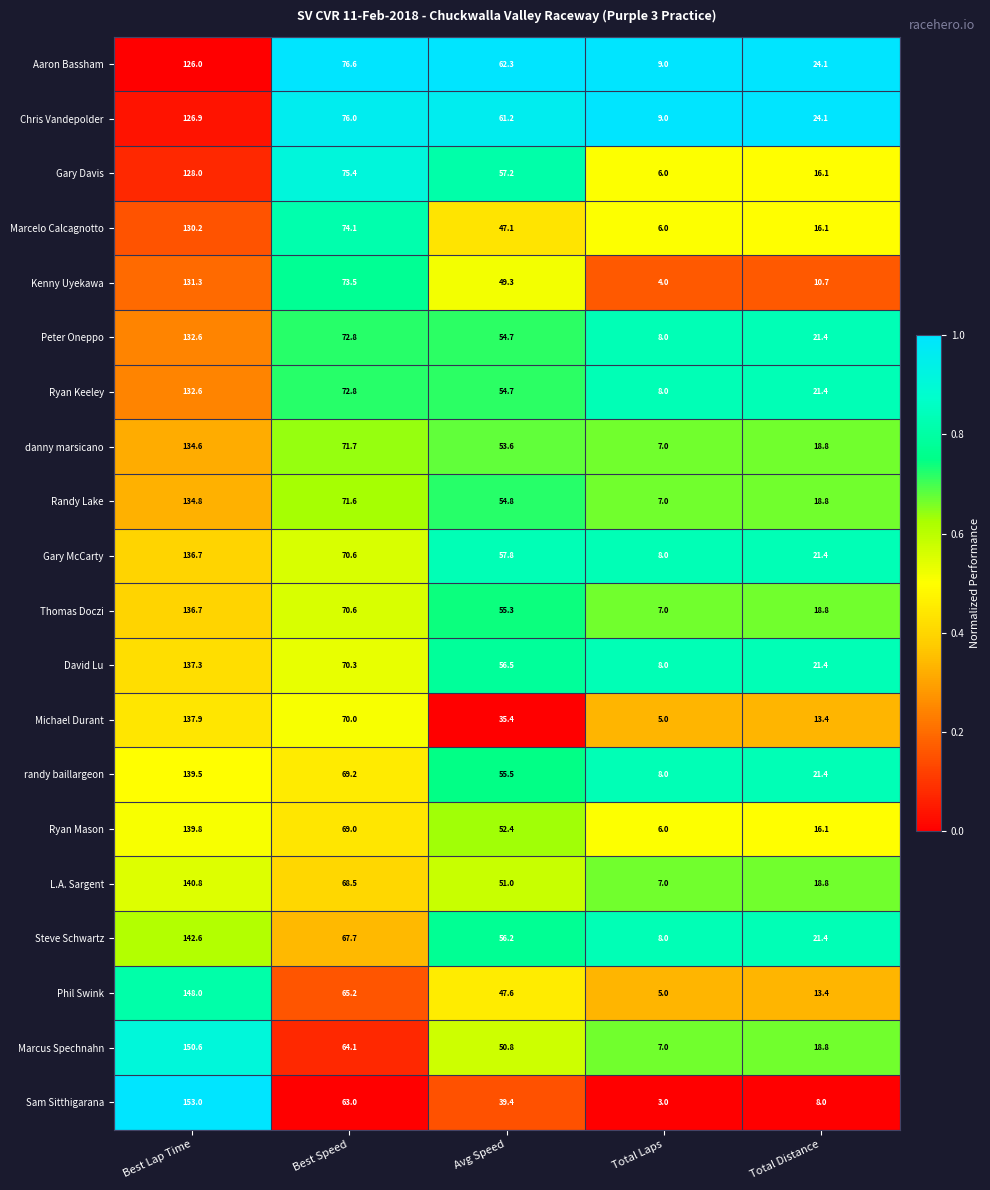

What is the difference between the Randy Lake values at Total Distance and Total Laps?

11.8